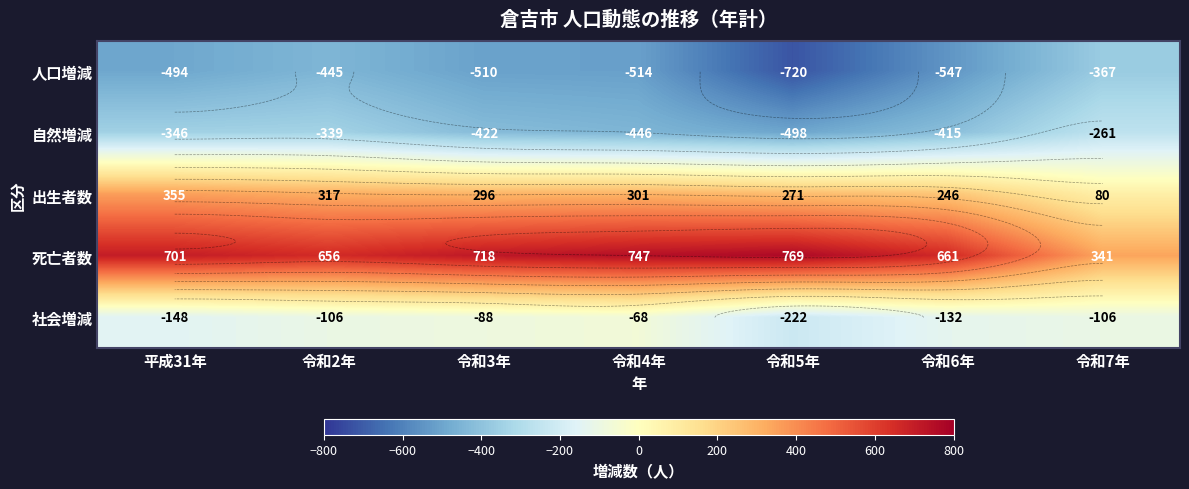

What is the difference between the second highest and minimum values in the 人口増減 series?

275